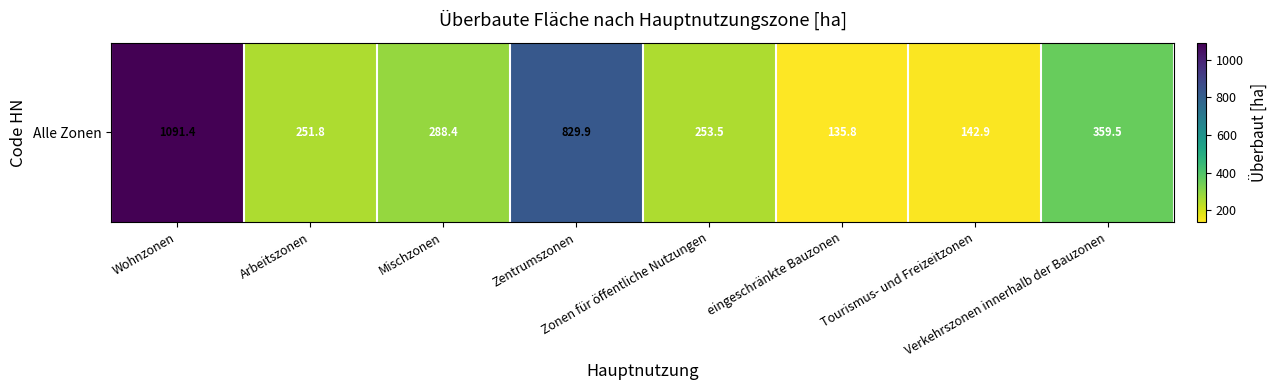

Between Verkehrszonen innerhalb der Bauzonen and Zonen für öffentliche Nutzungen, which is larger?

Verkehrszonen innerhalb der Bauzonen